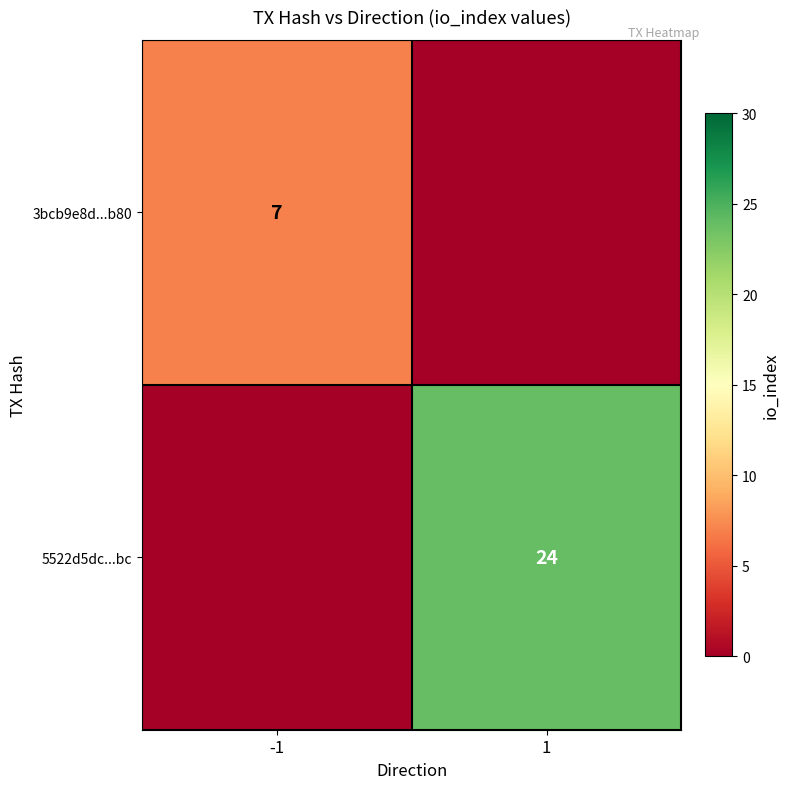

True or false: 5522d5dc...bc has a value of 9 at 1.

False